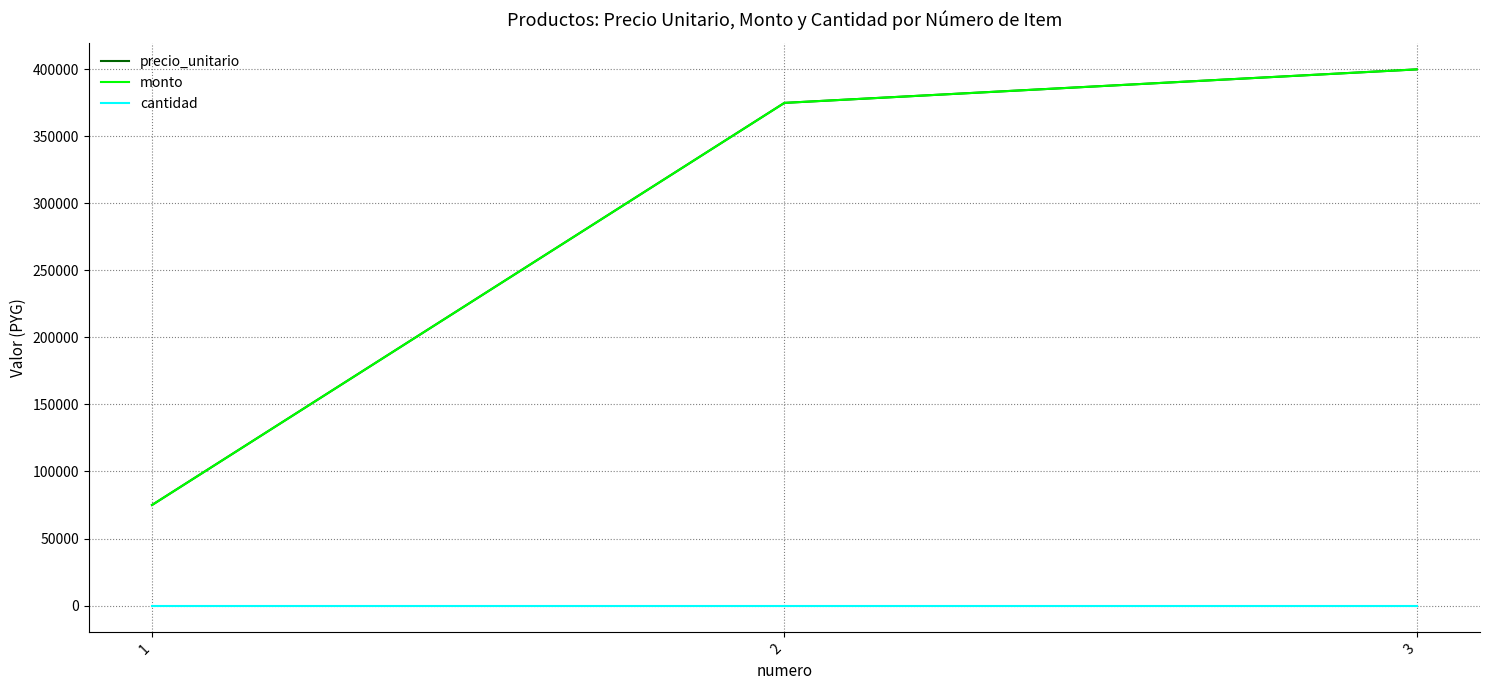

Which has a higher value, 2 or 3?

3